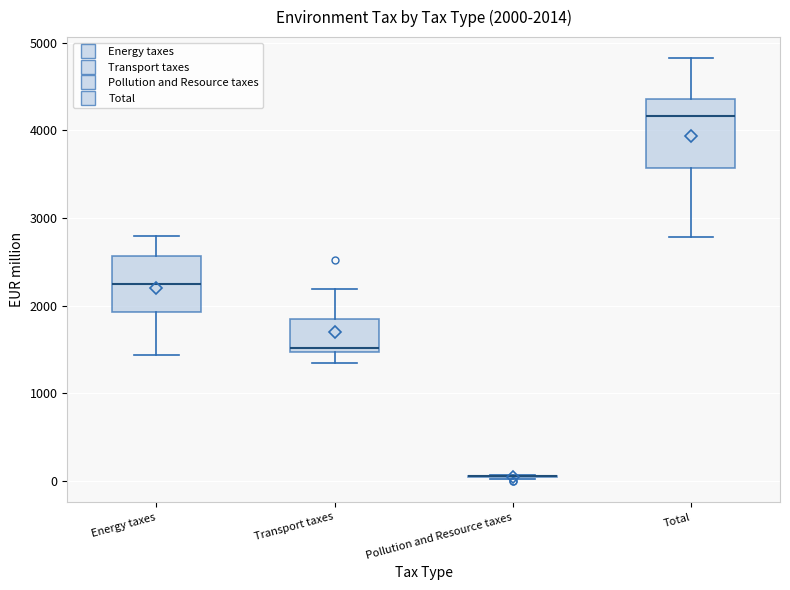

Comparing the boxes themselves (not the whiskers), which one is the tallest?

Total